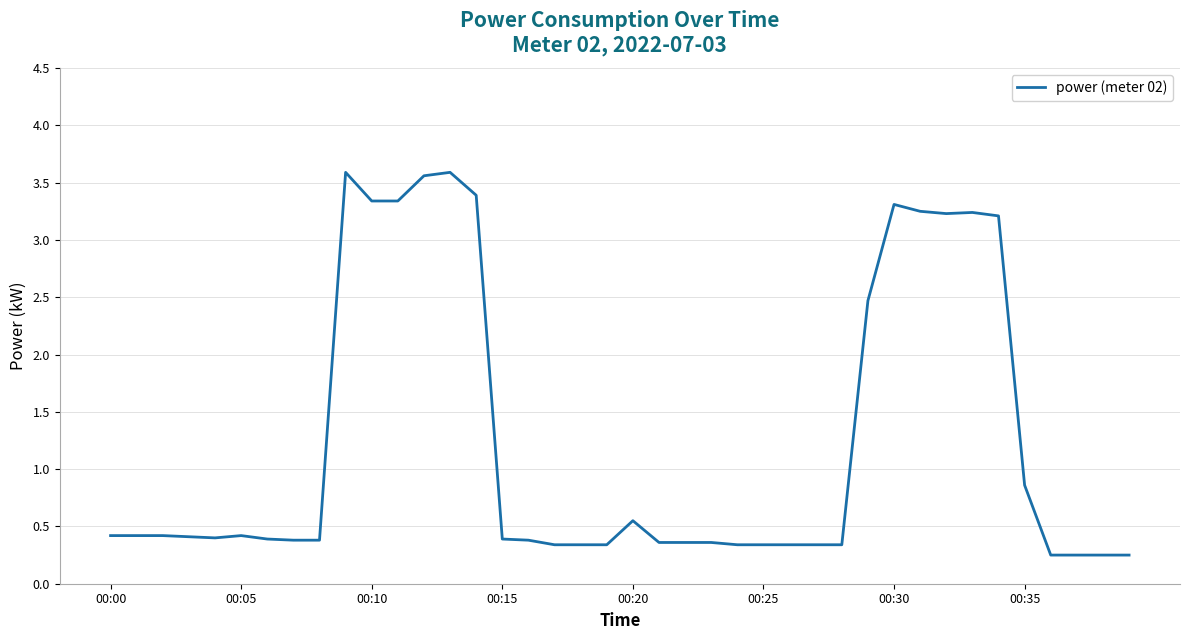

What is the difference between the maximum and second lowest values?

3.3